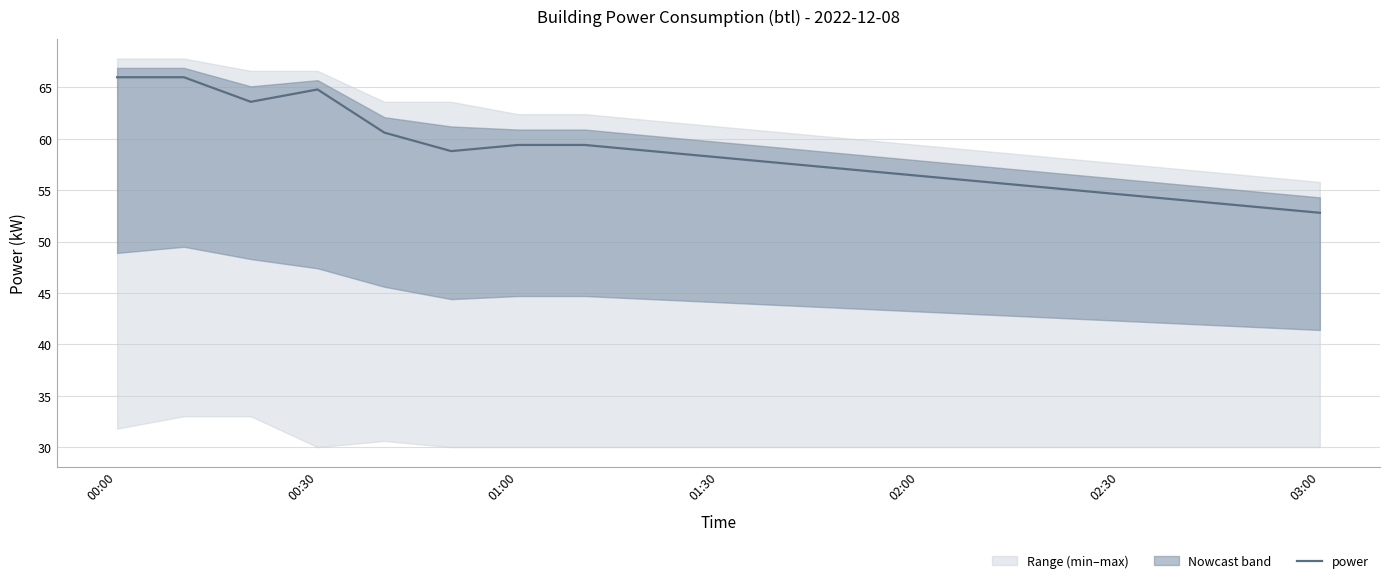

What is the minimum value for power?

52.8